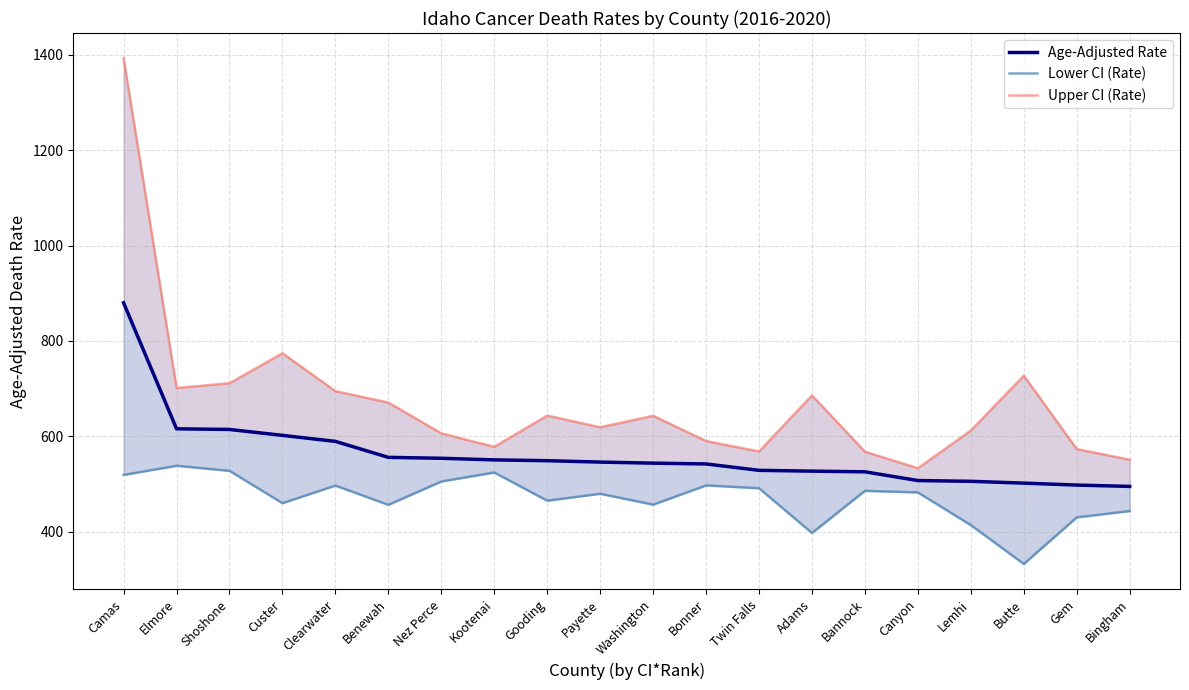

What is the maximum value for Upper CI (Rate)?

1392.5